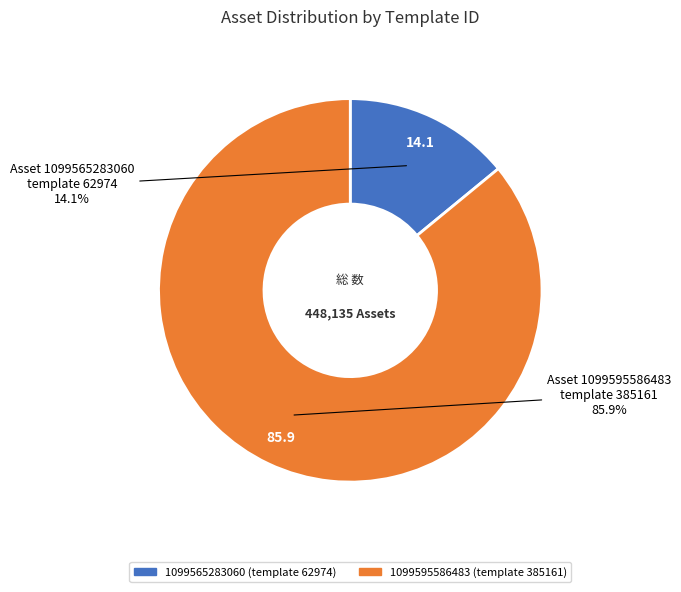

To the nearest percent, what is the difference between the 1099595586483 and 1099565283060 slice percentages?

72%